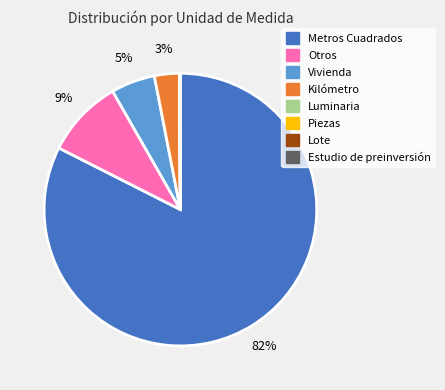

True or false: Kilómetro accounts for 14% of the total.

False